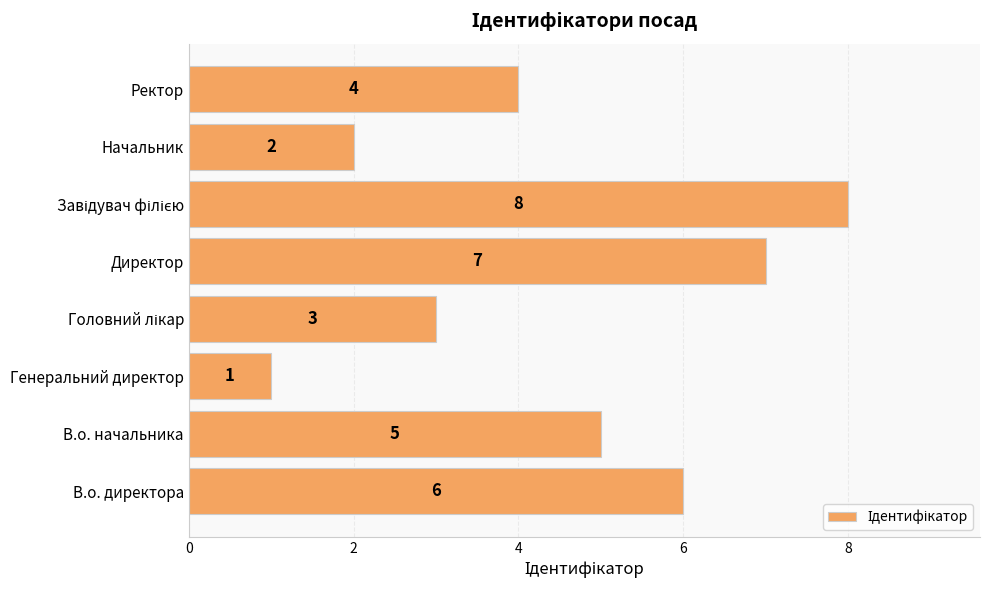

What is the ratio of the value at В.о. директора to the value at В.о. начальника?

1.2